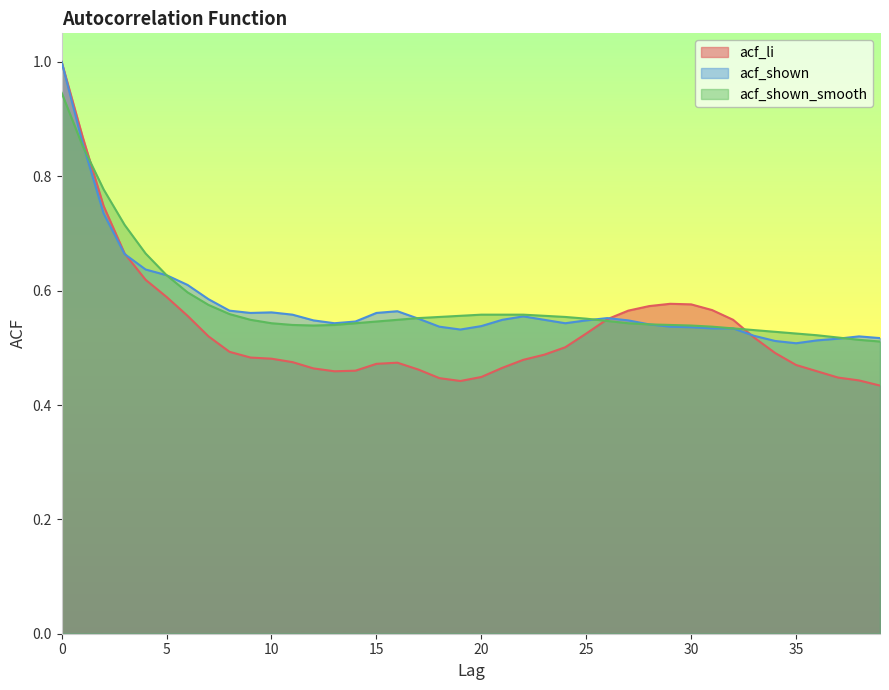

What is the value of the acf_shown_smooth point at the 33rd from the left?

0.5